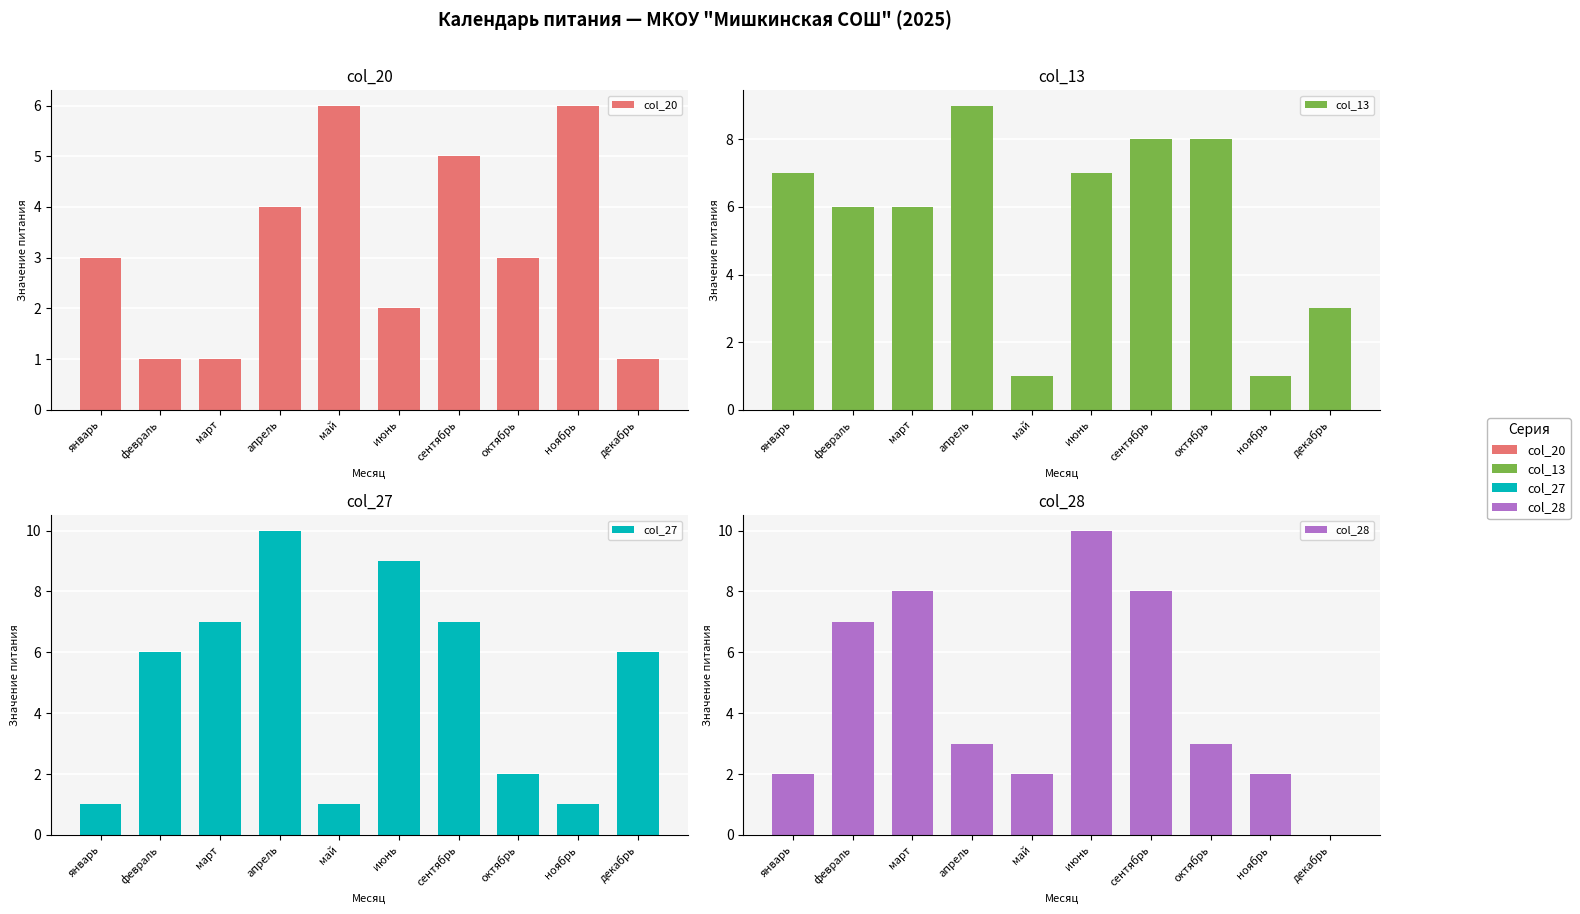

What is the maximum value for col_20?

6